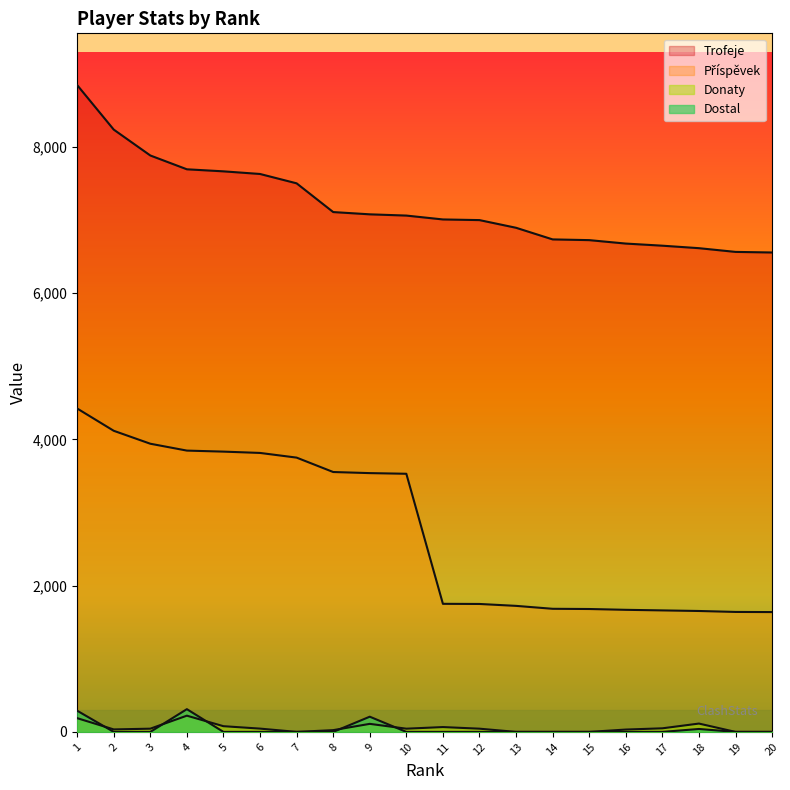

Does the chart display data point markers on the line(s)?

No